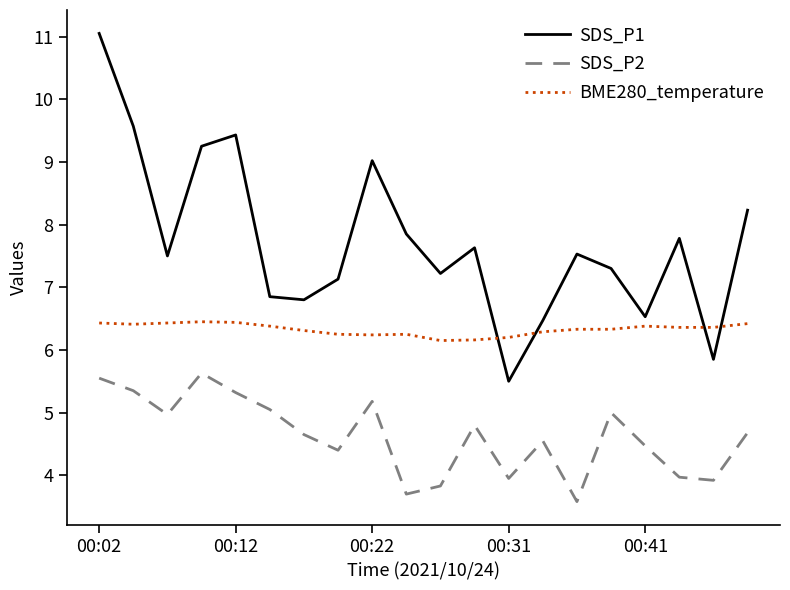

Which series has the largest total across all categories?

SDS_P1